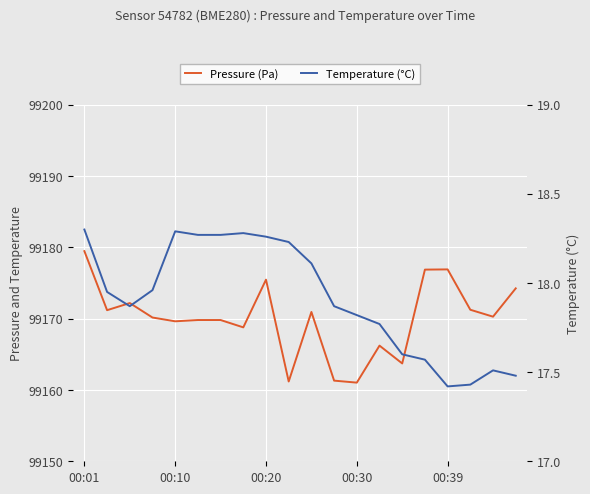

Reading left to right, extract all data points from this chart.

Pressure (Pa): 99179.5	99171.2	99172.2	99170.2	99169.6	99169.8	99169.8	99168.8	99175.5	99161.2	99170.9	99161.3	99161.0	99166.2	99163.7	99176.9	99176.9	99171.2	99170.3	99174.2
Temperature (°C): 18.3	17.9	17.9	18.0	18.3	18.3	18.3	18.3	18.3	18.2	18.1	17.9	17.8	17.8	17.6	17.6	17.4	17.4	17.5	17.5